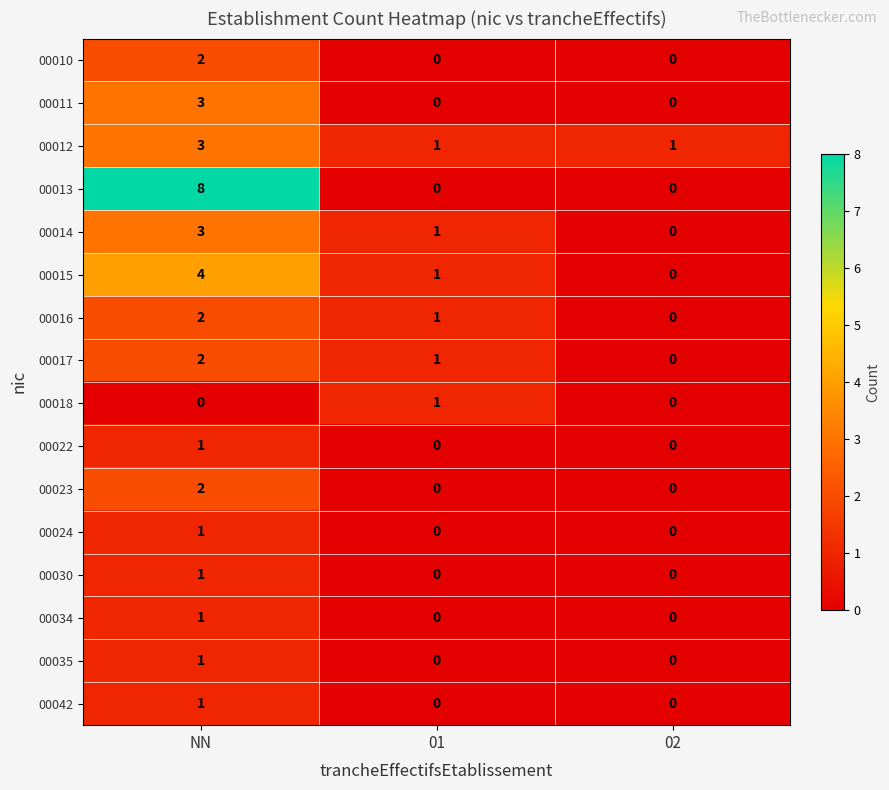

How many series are shown in this chart?

16